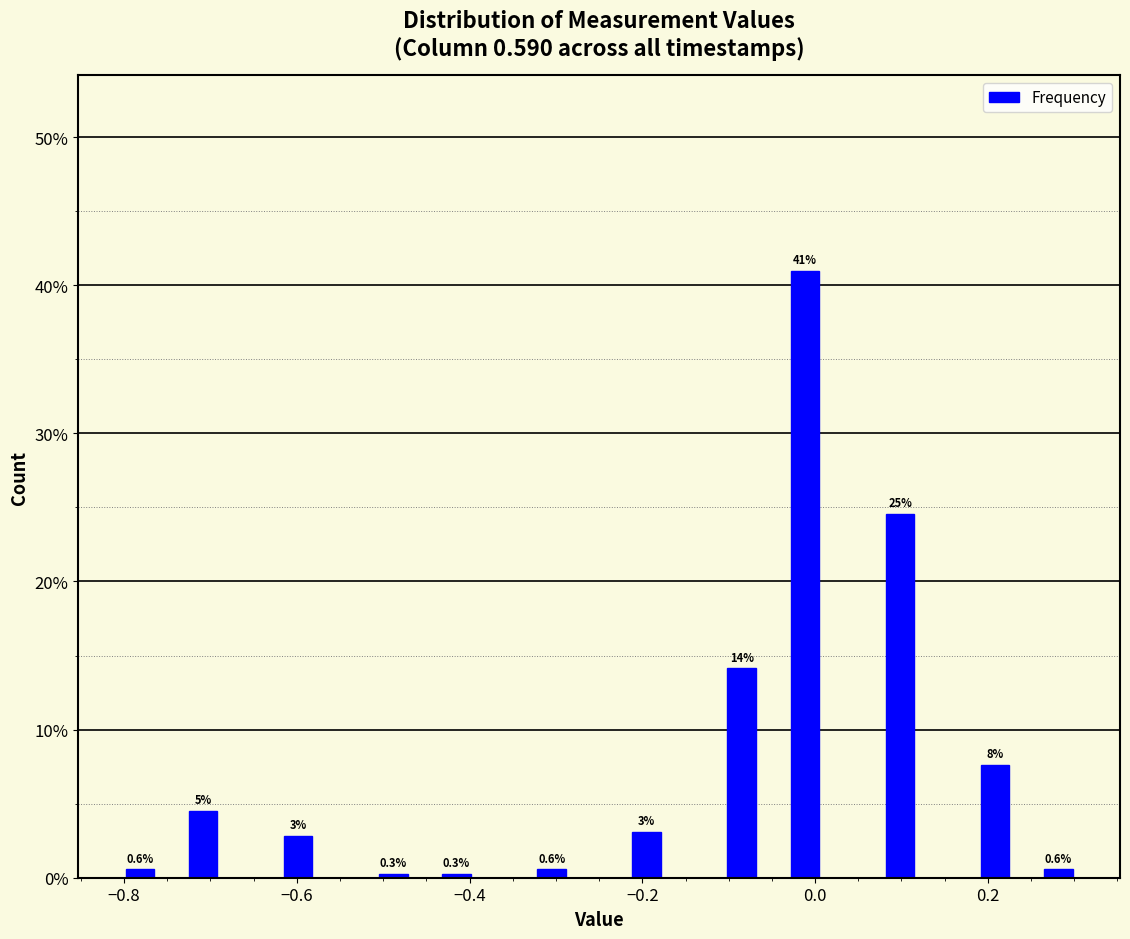

Around what value on the x-axis is the tallest bar? Give the approximate position of its centre, as read against the axis.

-0.02